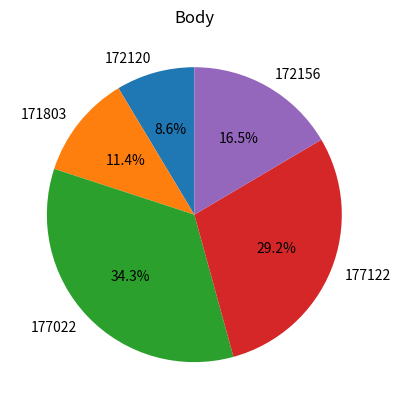

To the nearest percent, what is the difference between the largest and smallest slice percentages?

26%